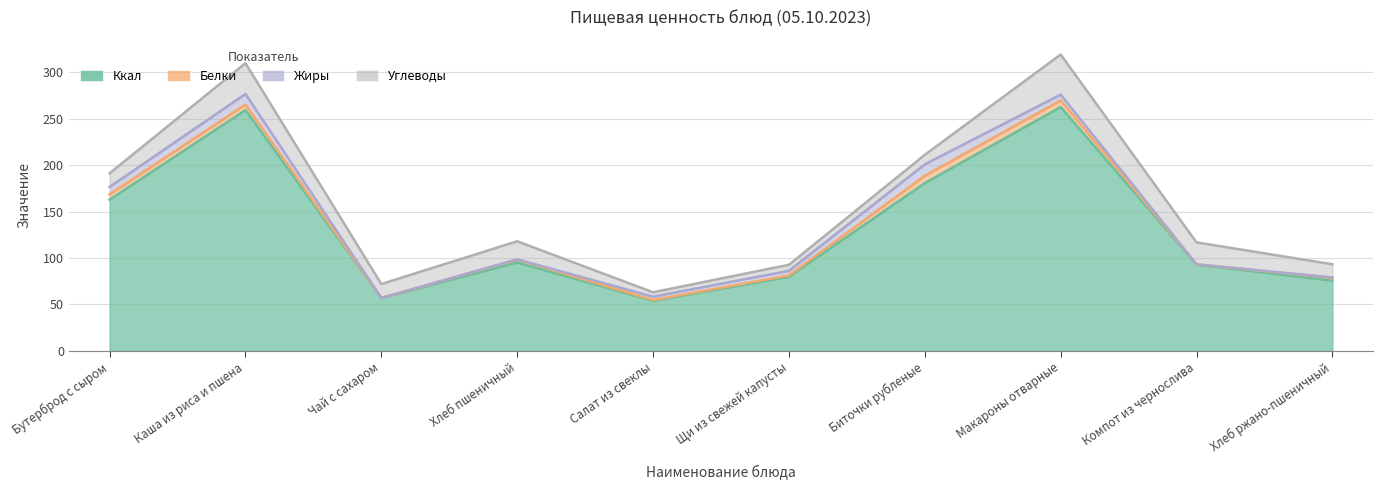

Reading left to right, extract all data points from this chart.

Ккал: Бутерброд с сыром=162.8	Каша из риса и пшена=259.2	Чай с сахаром=56.9	Хлеб пшеничный=95.2	Салат из свеклы=53.9	Щи из свежей капусты=79.8	Биточки рубленые=180.6	Макароны отварные=262.5	Компот из чернослива=92.8	Хлеб ржано-пшеничный=75.6
Белки: Бутерброд с сыром=5.8	Каша из риса и пшена=6.0	Чай с сахаром=0.1	Хлеб пшеничный=3.0	Салат из свеклы=0.8	Щи из свежей капусты=1.5	Биточки рубленые=7.9	Макароны отварные=7.2	Компот из чернослива=0.3	Хлеб ржано-пшеничный=2.9
Жиры: Бутерброд с сыром=8.0	Каша из риса и пшена=11.4	Чай с сахаром=0.0	Хлеб пшеничный=0.3	Салат из свеклы=3.6	Щи из свежей капусты=4.9	Биточки рубленые=12.3	Макароны отварные=6.2	Компот из чернослива=0.0	Хлеб ржано-пшеничный=0.5
Углеводы: Бутерброд с сыром=14.6	Каша из риса и пшена=33.1	Чай с сахаром=15.0	Хлеб пшеничный=19.4	Салат из свеклы=4.7	Щи из свежей капусты=6.5	Биточки рубленые=10.2	Макароны отварные=43.2	Компот из чернослива=23.6	Хлеб ржано-пшеничный=14.2